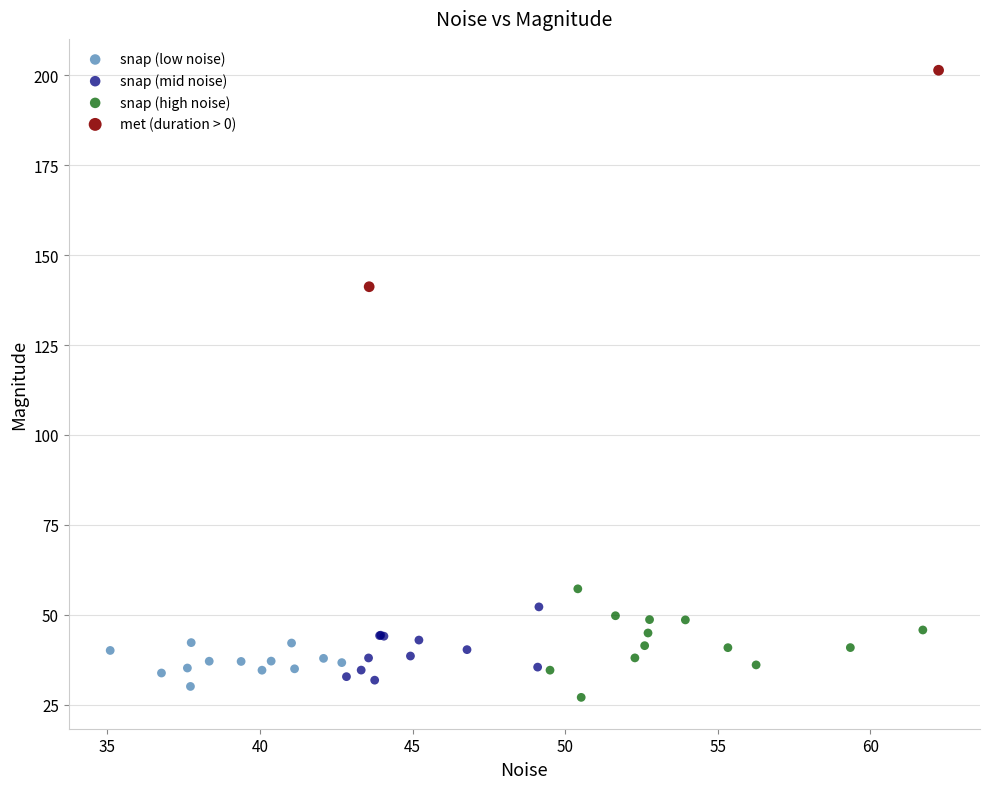

Which series has the widest spread of Y values?

met (duration > 0)